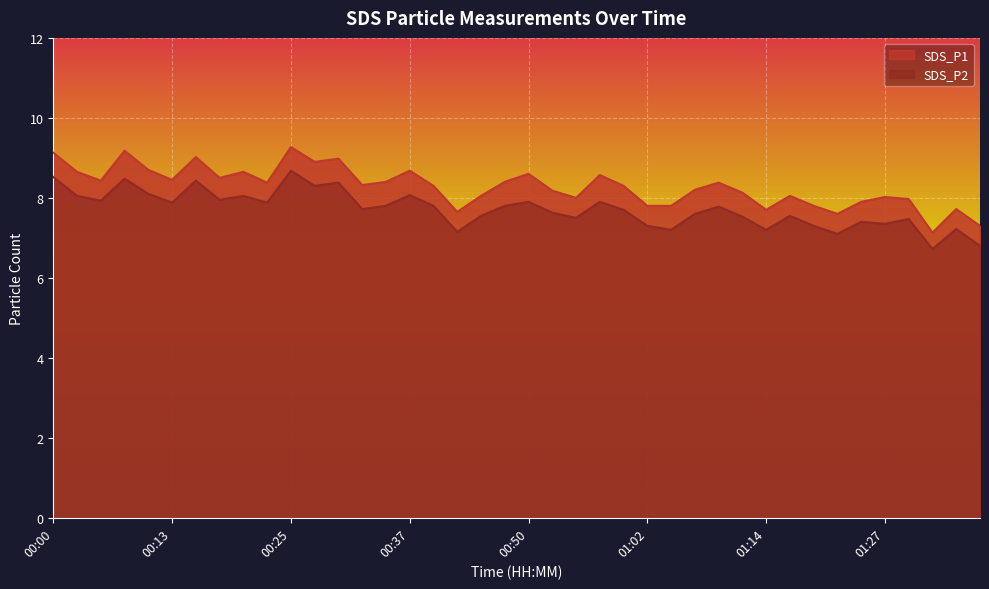

The value of SDS_P2 at 00:00 is 3.4. True or false?

False